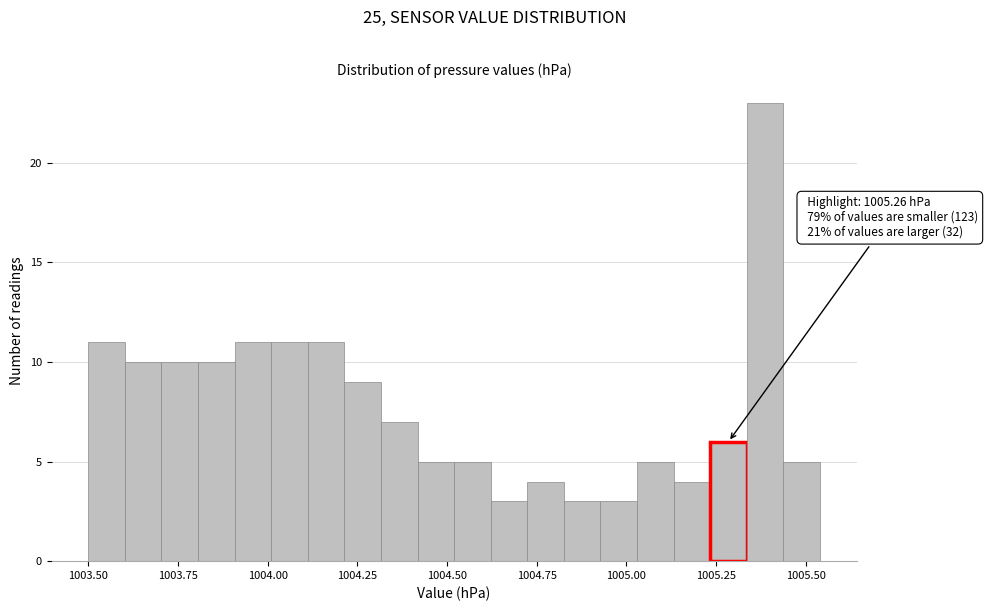

Read against the x-axis, roughly where is the centre of the tallest bar?

1005.40